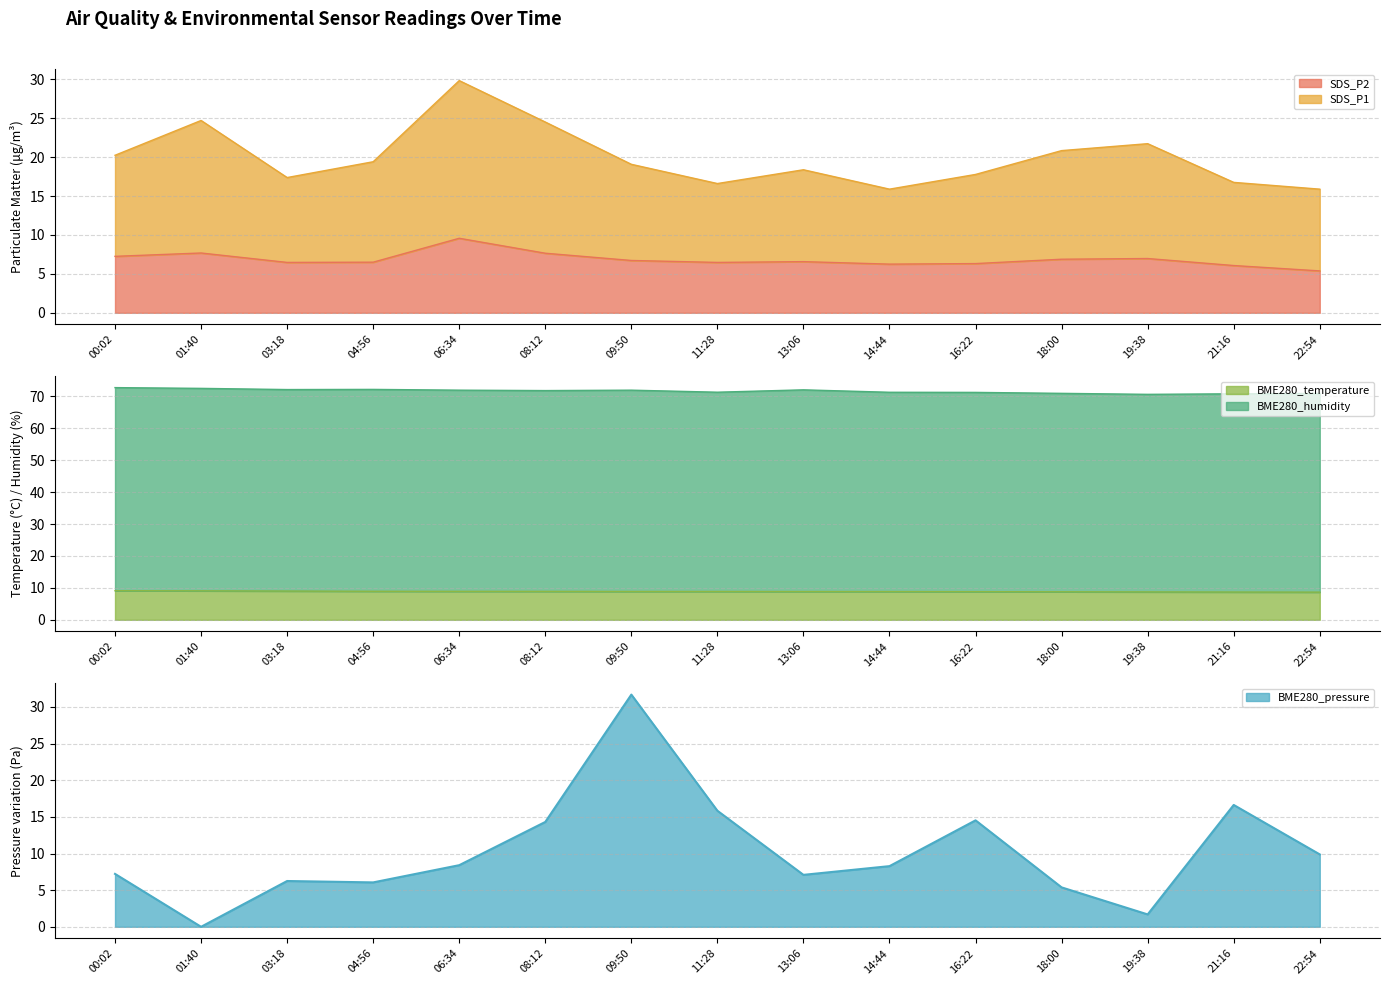

True or false: BME280_pressure_kPa has a value of 9.4 at 03:18.

False